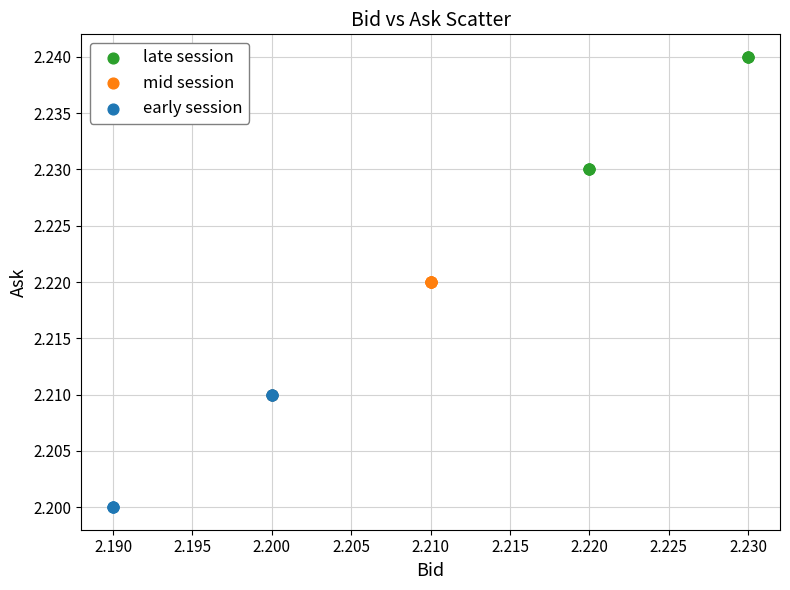

Which series reaches the maximum Y coordinate?

late session